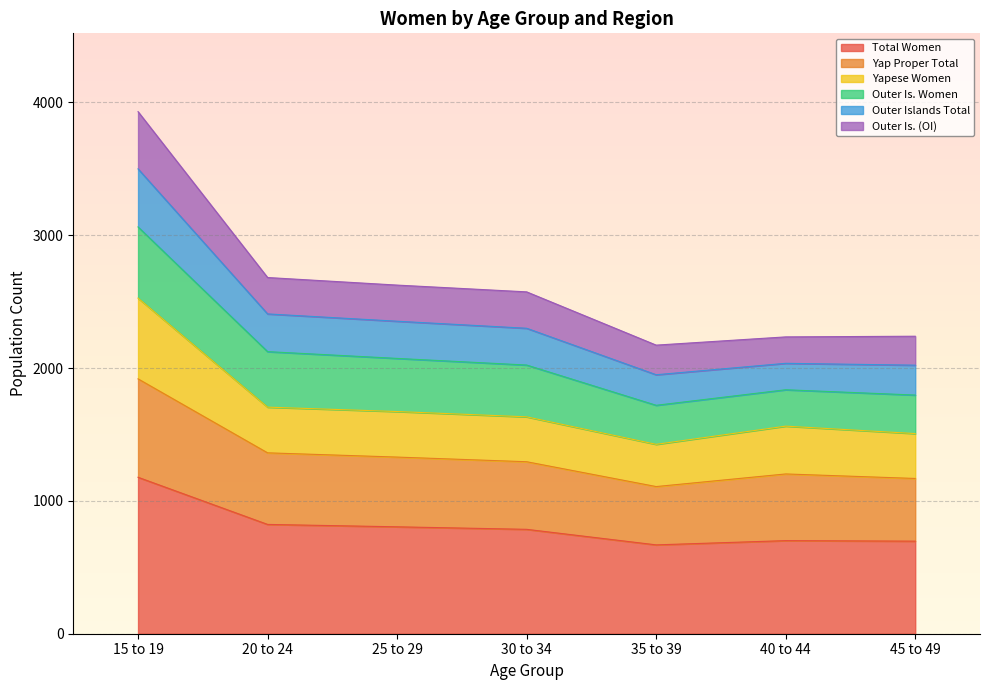

True or false: Outer Islands Total and Outer Is. (OI) intersect in this chart.

False